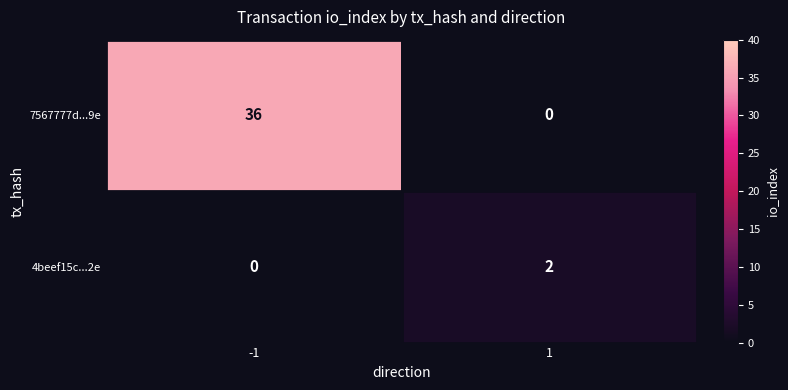

The value of 7567777d...9e at 1 is 25. True or false?

False